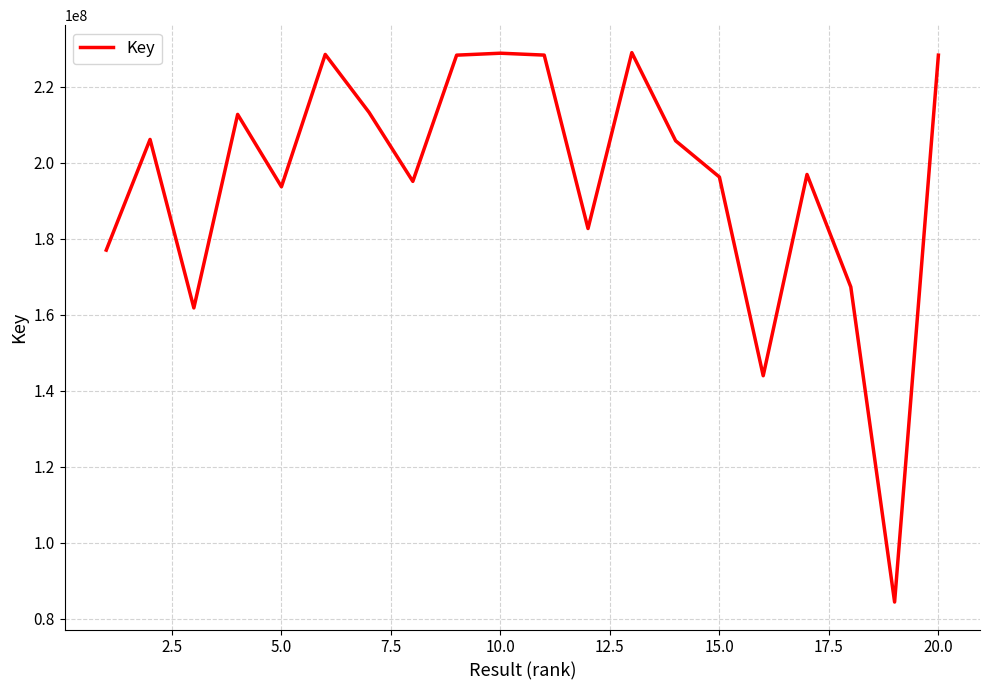

What is the difference between the maximum and minimum values?

144519792